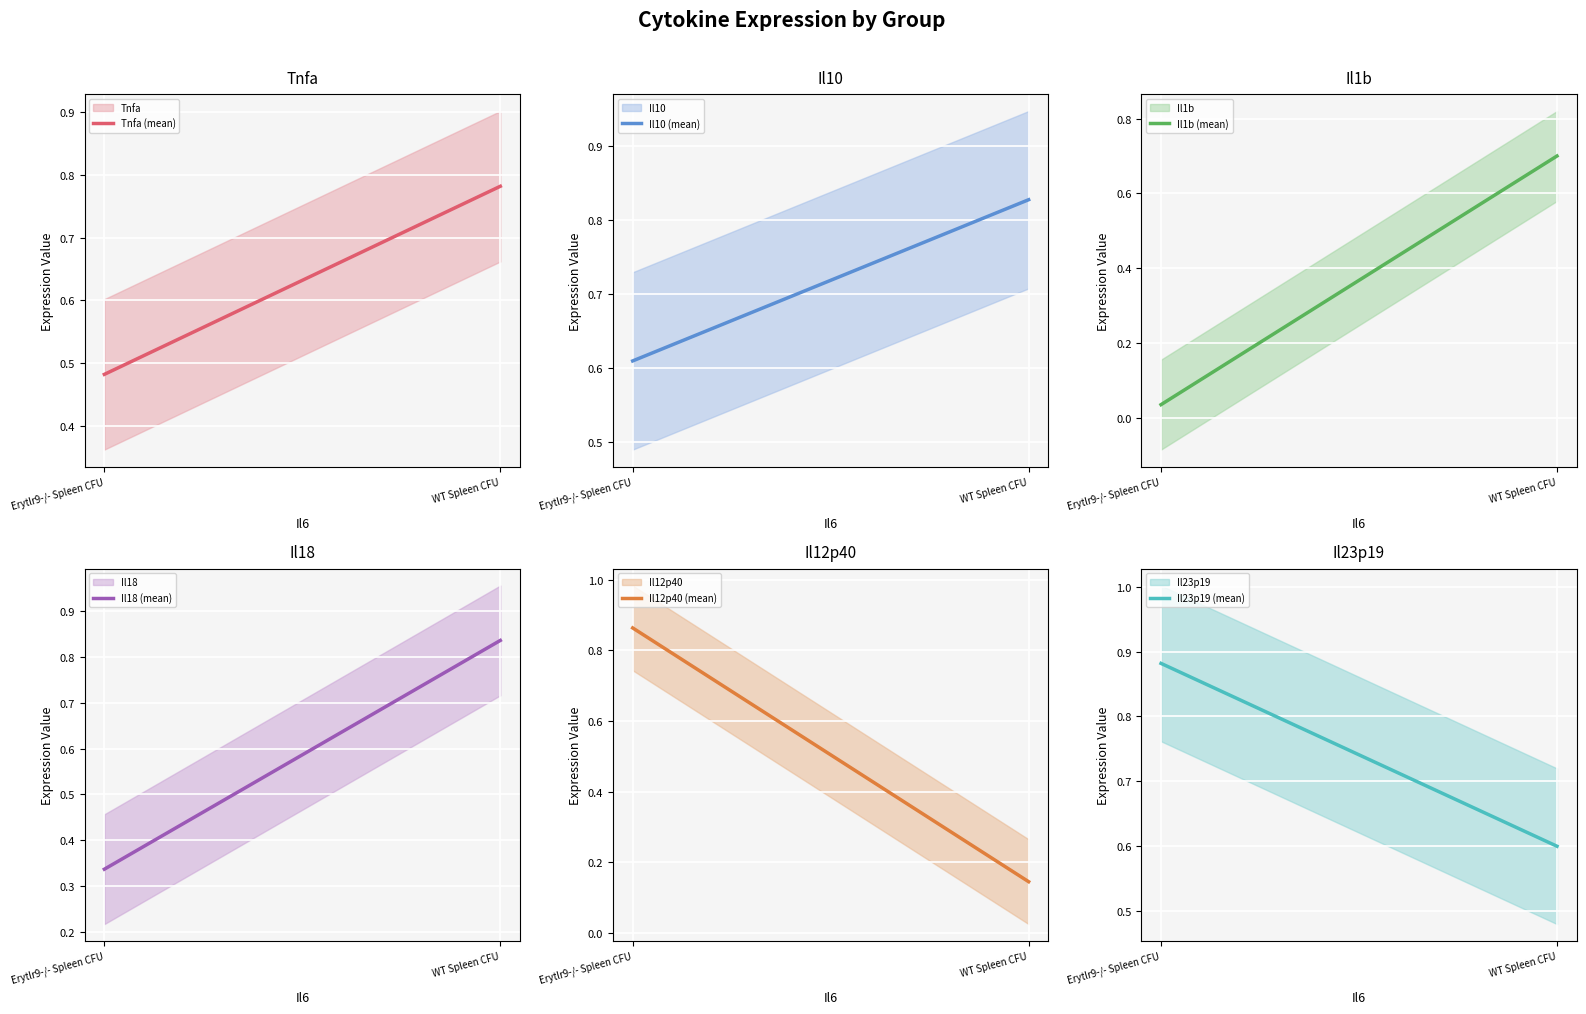

Which series has the largest total across all categories?

Il23p19